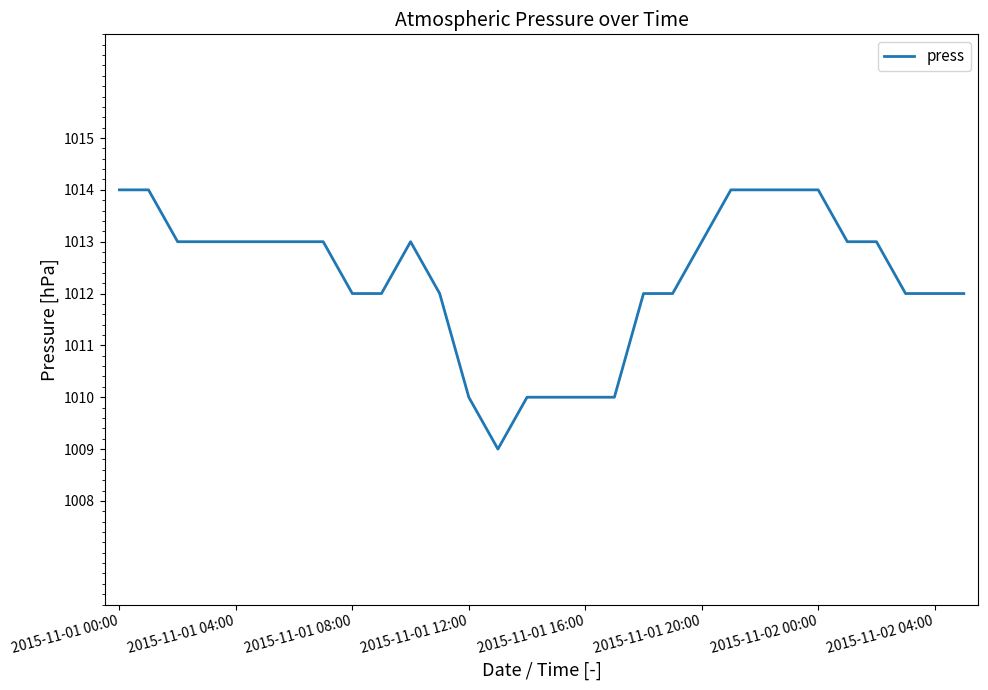

What is the average value?

1012